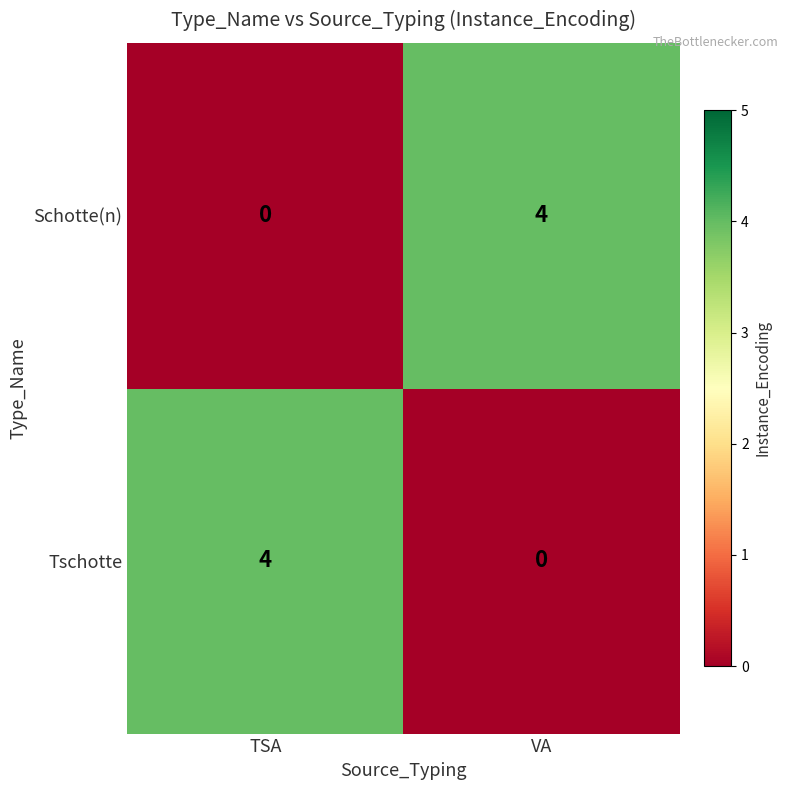

Reading right to left, list all the values displayed in this chart.

Schotte(n): 4	0
Tschotte: 0	4